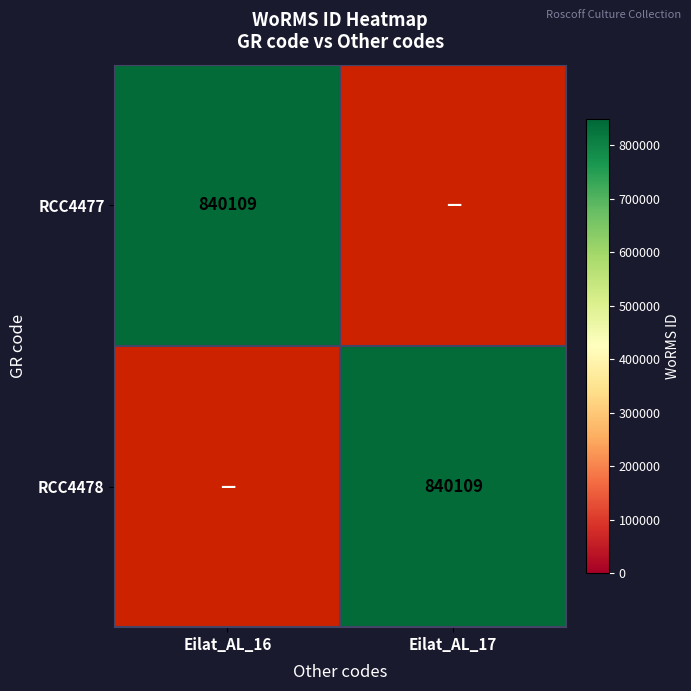

Between Eilat_AL_17 and Eilat_AL_16, which is larger?

Eilat_AL_16